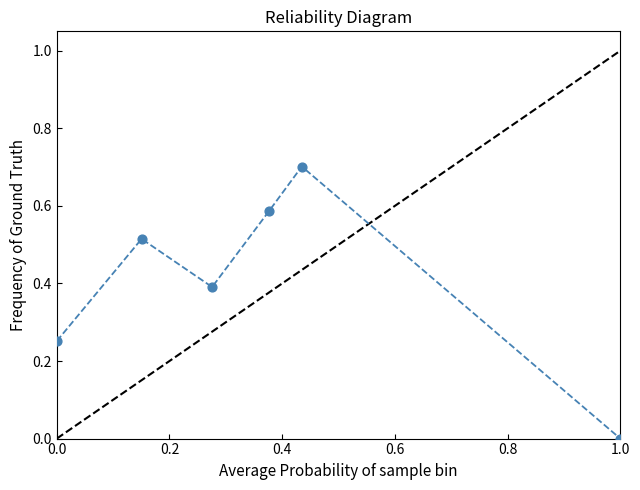

What is the average X value?

0.4